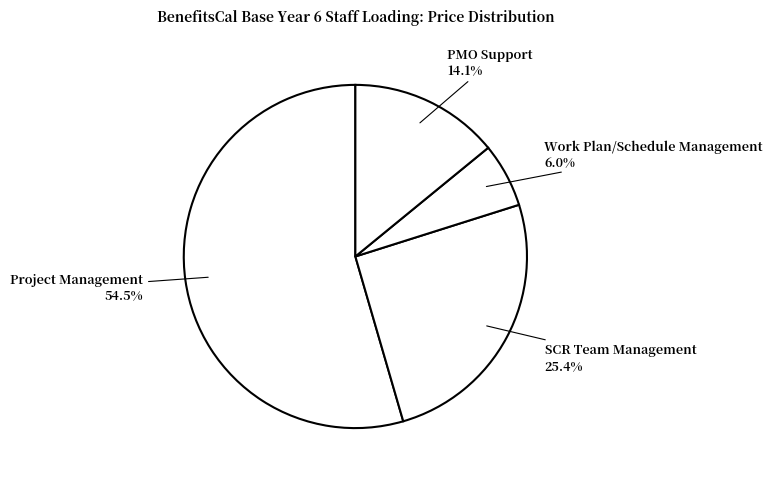

Do PMO Support and Work Plan/Schedule Management together represent more than half of the pie?

No